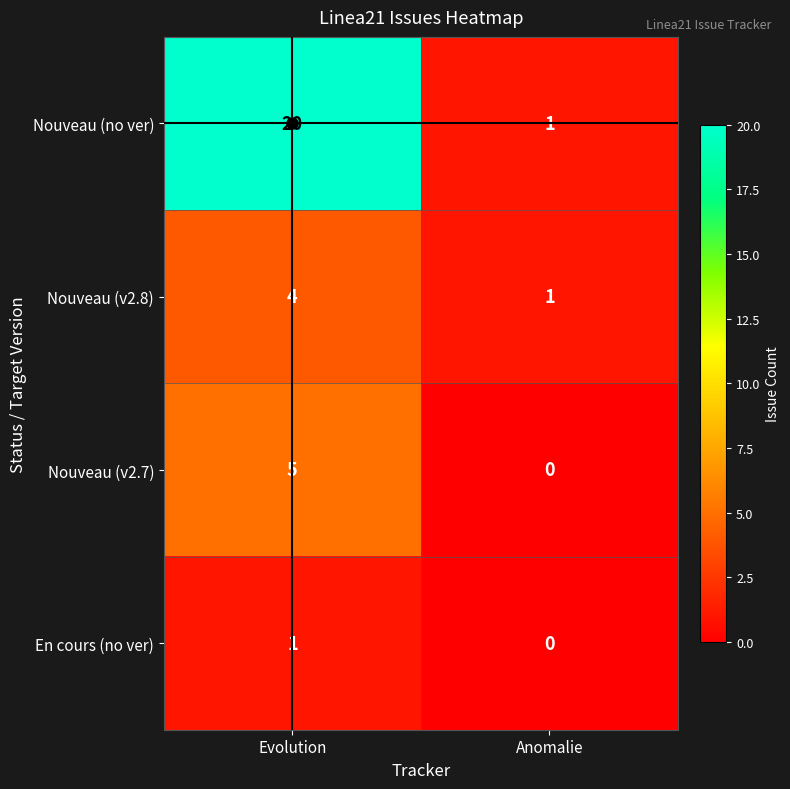

Which series has the largest total across all categories?

Nouveau (no ver)